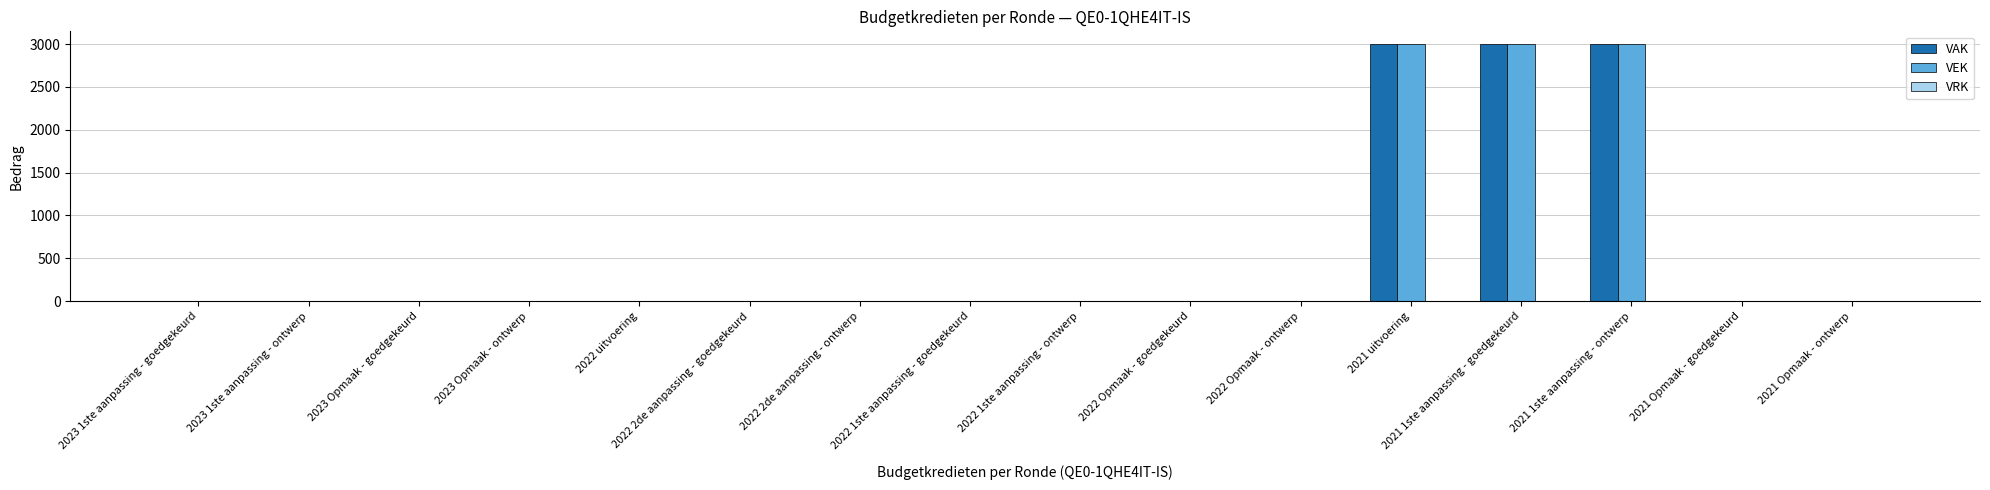

What is the highest value of the VEK series?

3000